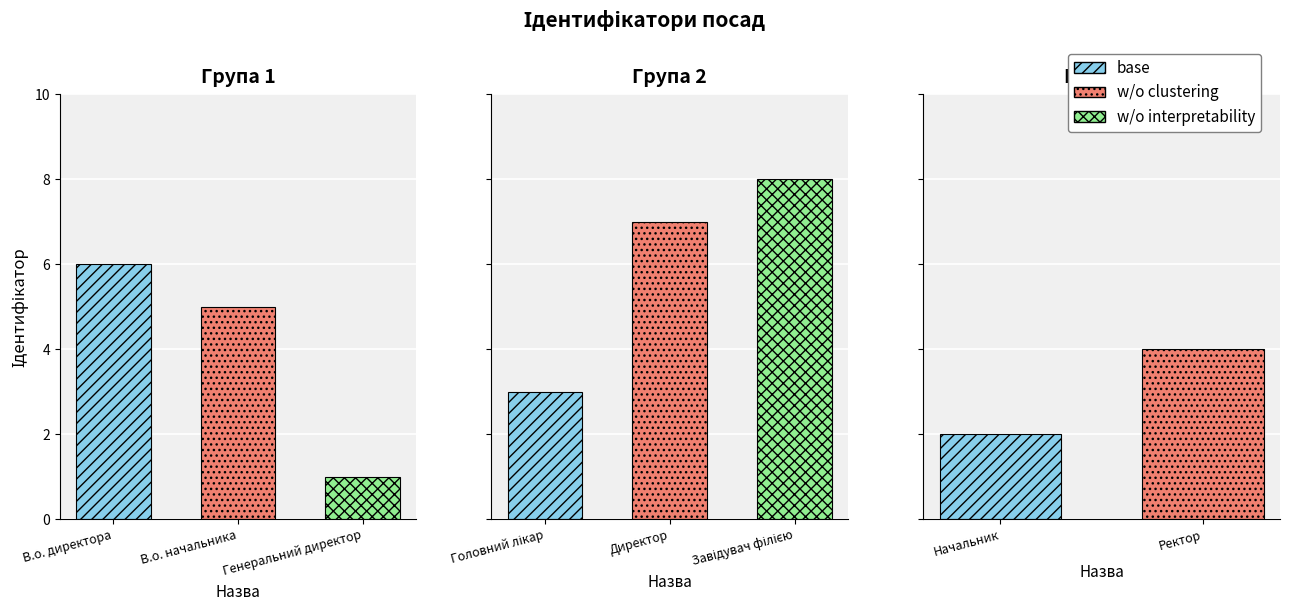

Rank the categories by value from lowest to highest.

Генеральний директор, Начальник, Головний лікар, Ректор, В.о. начальника, В.о. директора, Директор, Завідувач філією